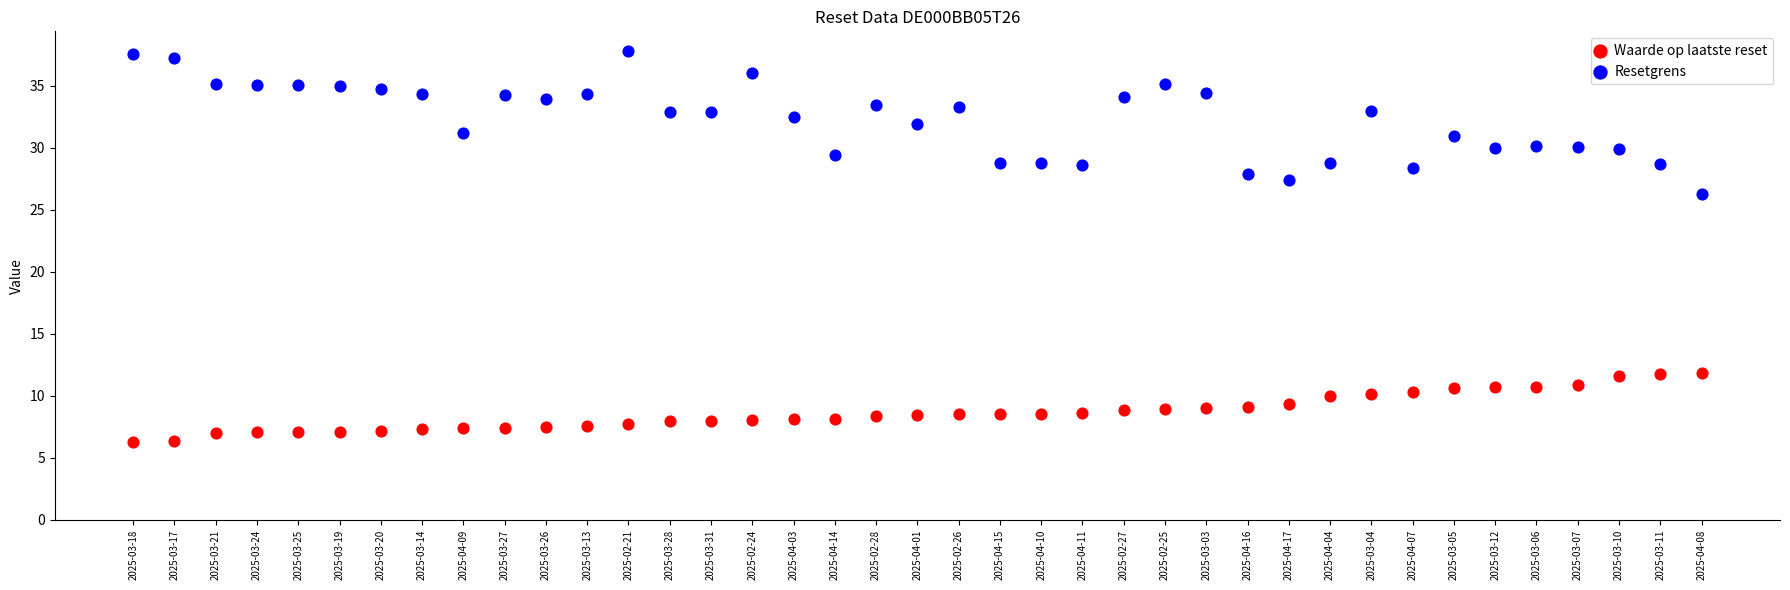

What are all the series names shown in the legend?

Waarde op laatste reset, Resetgrens